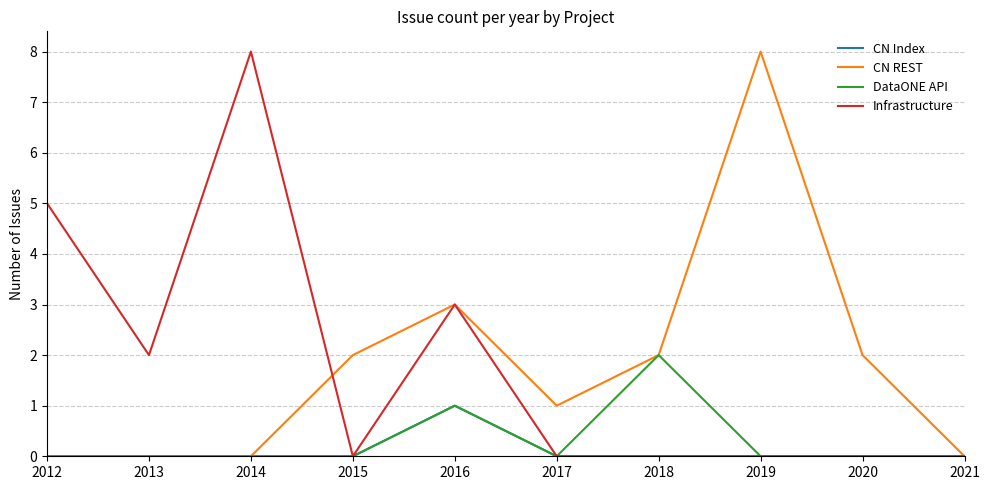

What is the difference between the maximum and minimum values in the DataONE API series?

2